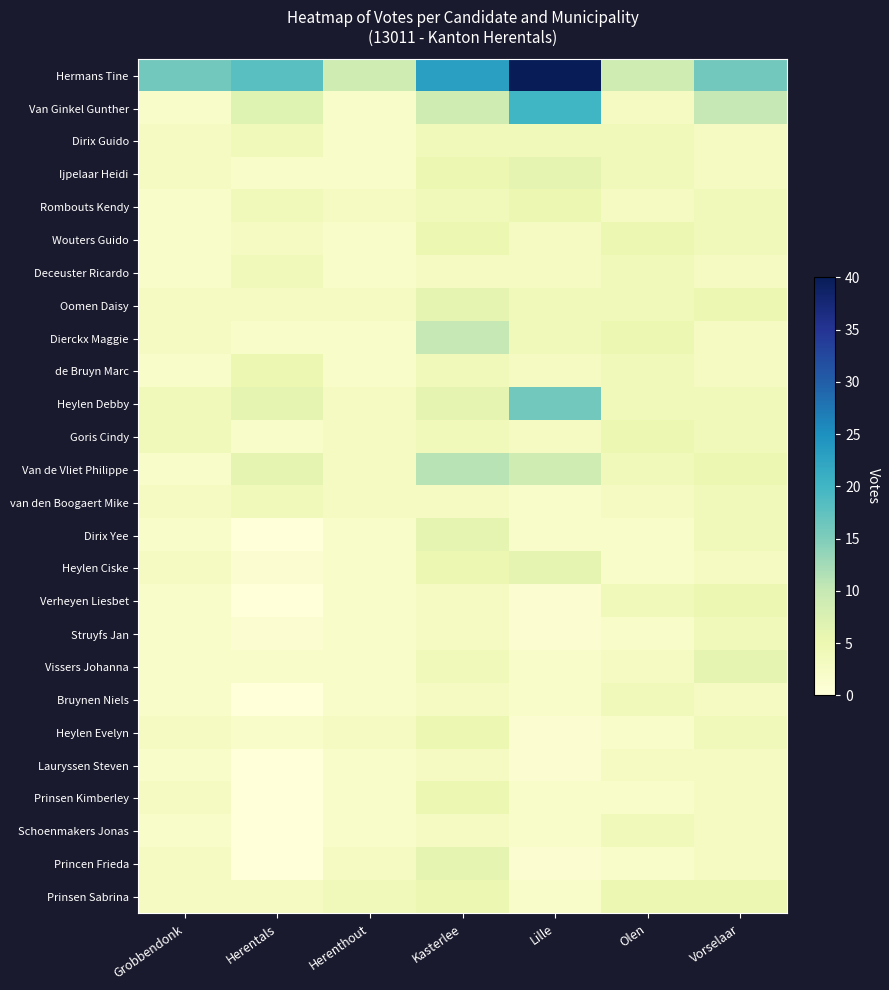

What is the total value across all series at Lille?

145